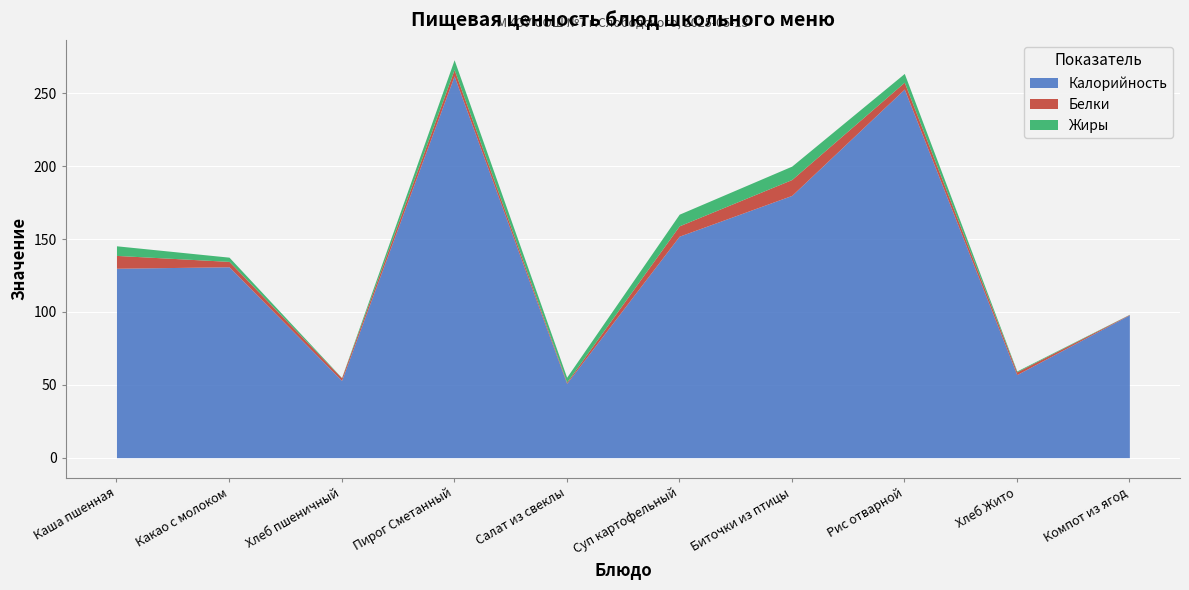

How many data points in Жиры are above 6?

4